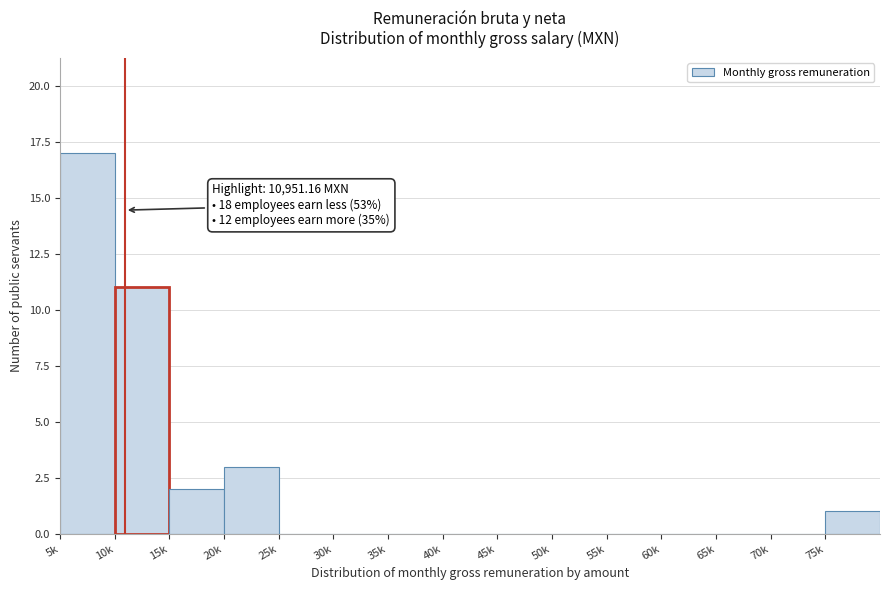

Reading left to right, what are all the values shown in this chart?

5k=17	10k=11	15k=2	20k=3	25k=0	30k=0	35k=0	40k=0	45k=0	50k=0	55k=0	60k=0	65k=0	70k=0	75k=1